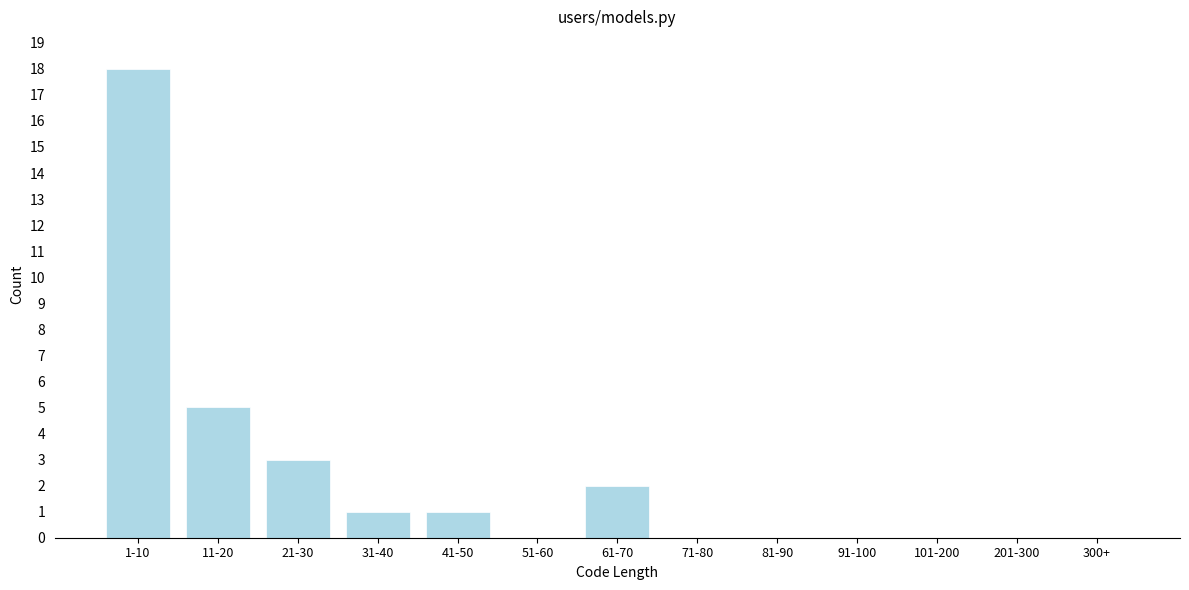

Reading right to left, what are all the values shown in this chart?

300+=0	201-300=0	101-200=0	91-100=0	81-90=0	71-80=0	61-70=2	51-60=0	41-50=1	31-40=1	21-30=3	11-20=5	1-10=18